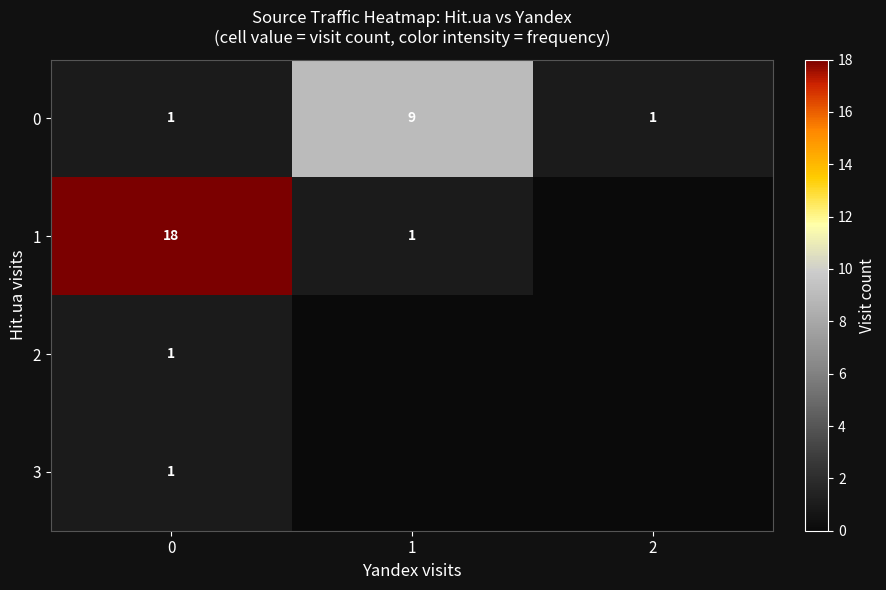

What is the total value across all series at 0?

21